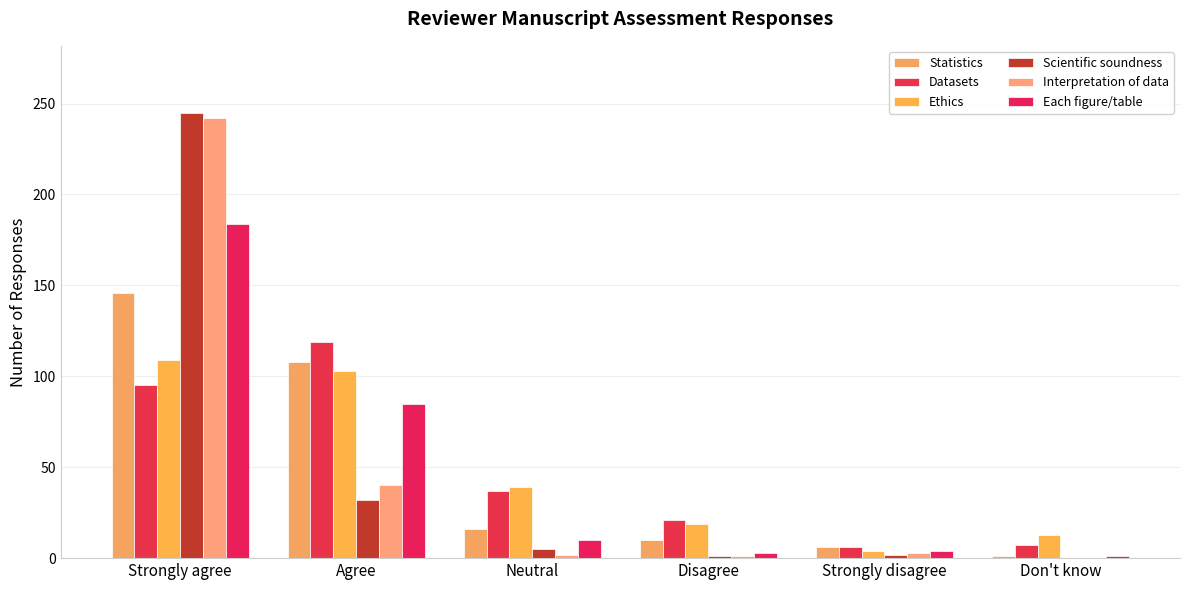

True or false: Scientific soundness has a value of 101 at Strongly agree.

False